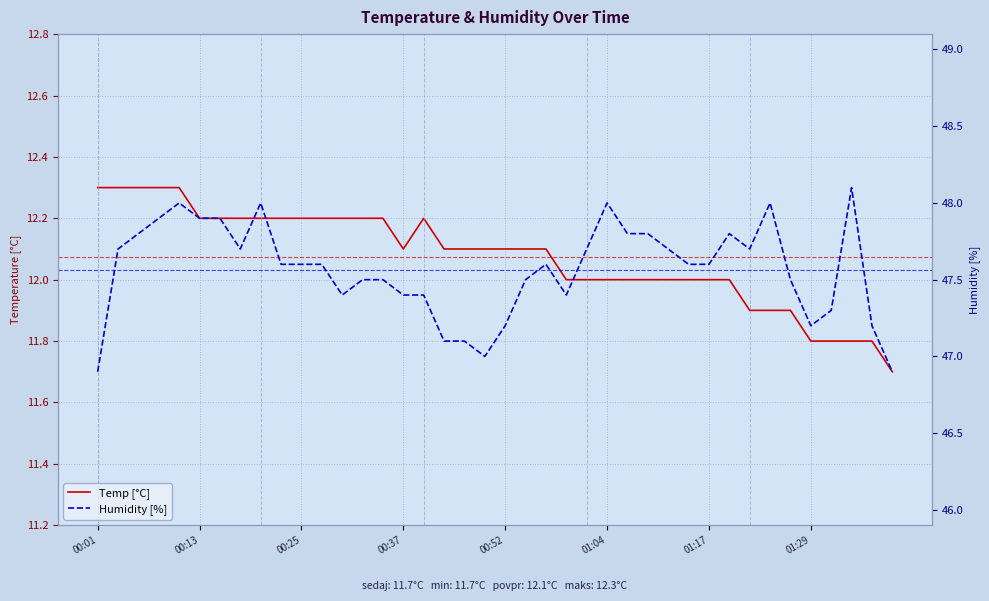

True or false: Temp [°C] and Humidity [%] cross at least once.

False